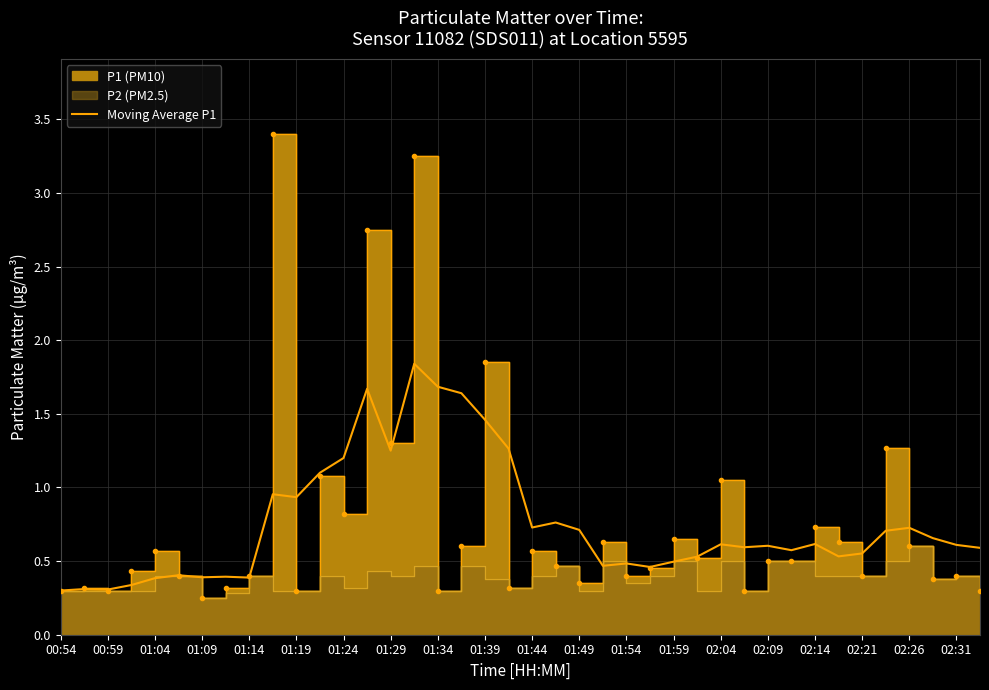

Is it true that the value at 02:09 is 0.6?

True